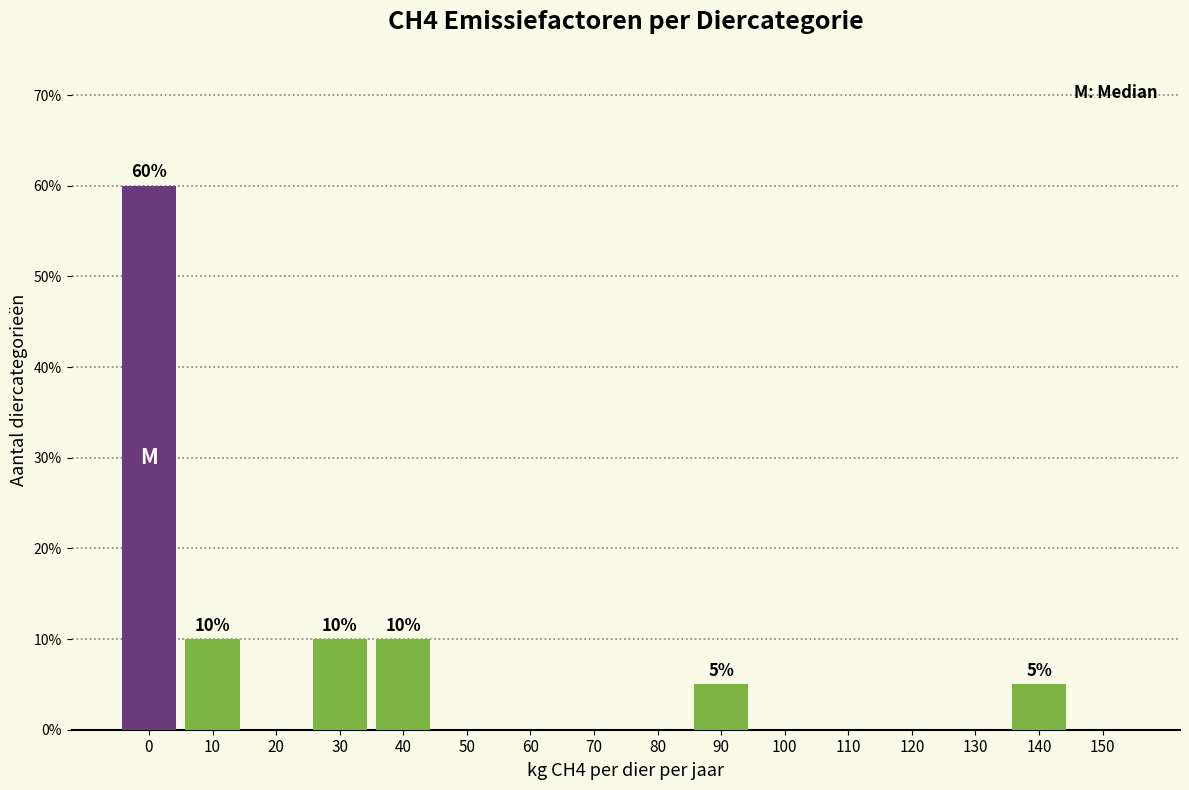

Reading right to left, list all the values displayed in this chart.

150=0	140=5	130=0	120=0	110=0	100=0	90=5	80=0	70=0	60=0	50=0	40=10	30=10	20=0	10=10	0=60